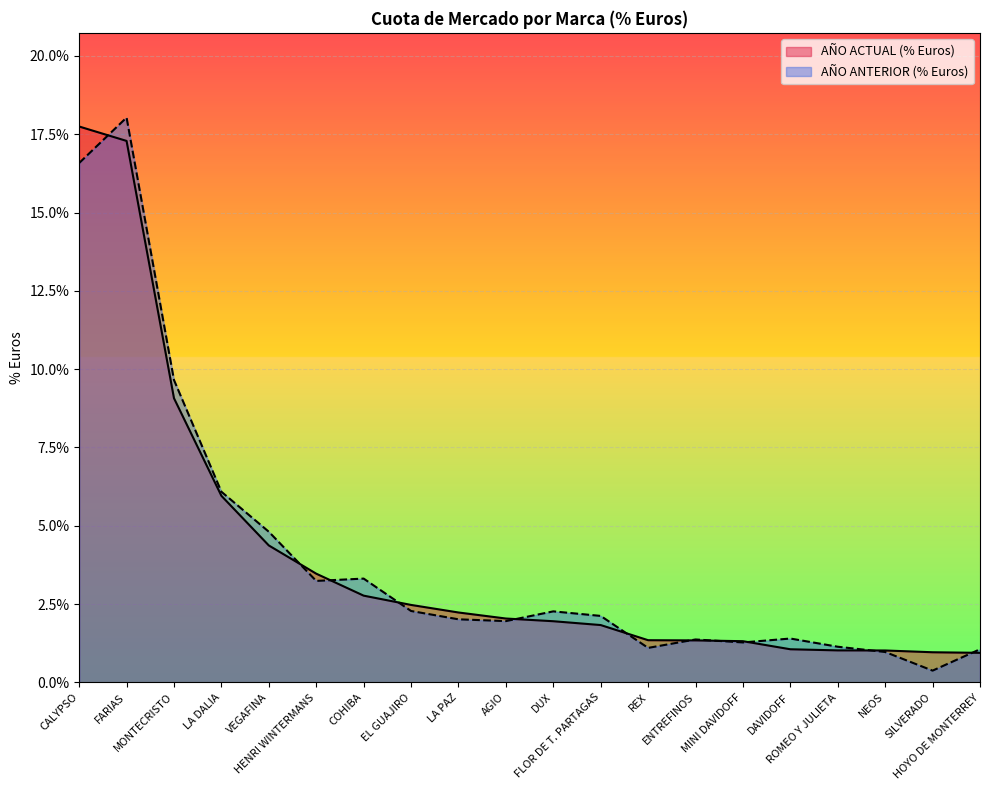

Reading right to left, transcribe all the data shown in this chart.

AÑO ACTUAL (% Euros): 0.0	0.0	0.0	0.0	0.0	0.0	0.0	0.0	0.0	0.0	0.0	0.0	0.0	0.0	0.0	0.0	0.1	0.1	0.2	0.2
AÑO ANTERIOR (% Euros): 0.0	0.0	0.0	0.0	0.0	0.0	0.0	0.0	0.0	0.0	0.0	0.0	0.0	0.0	0.0	0.0	0.1	0.1	0.2	0.2